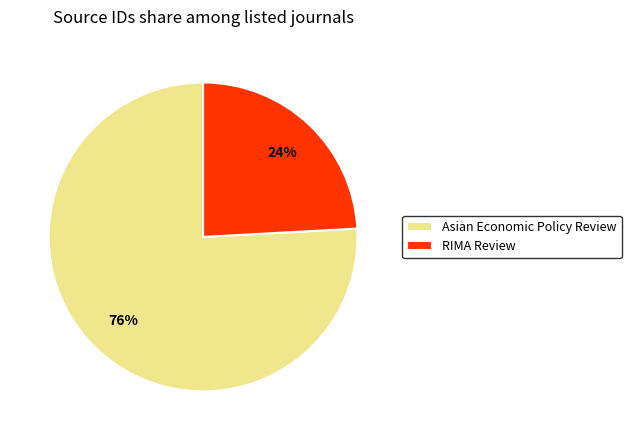

To the nearest percent, what percentage of the pie is RIMA Review?

24%